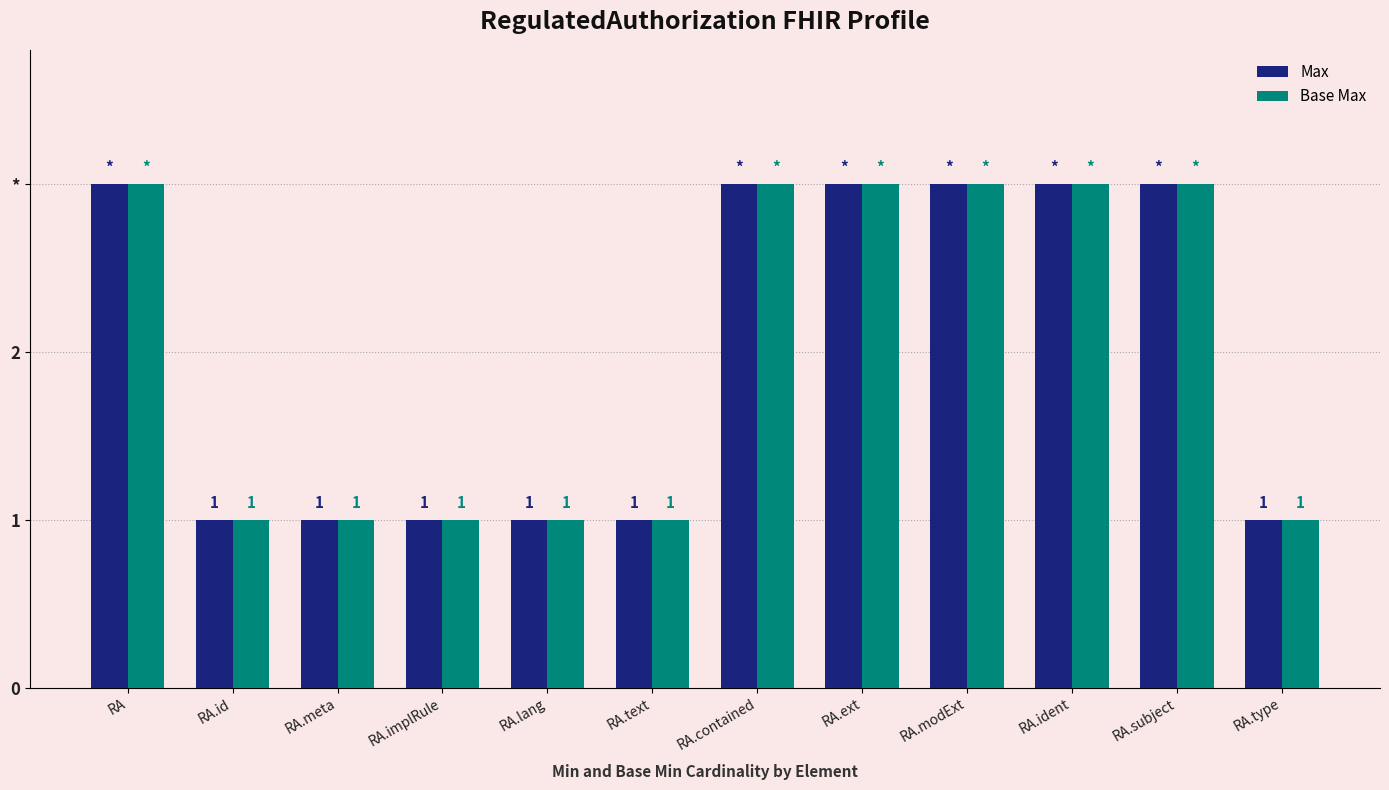

Between RA and RA.ident, which series saw the biggest shift?

Max